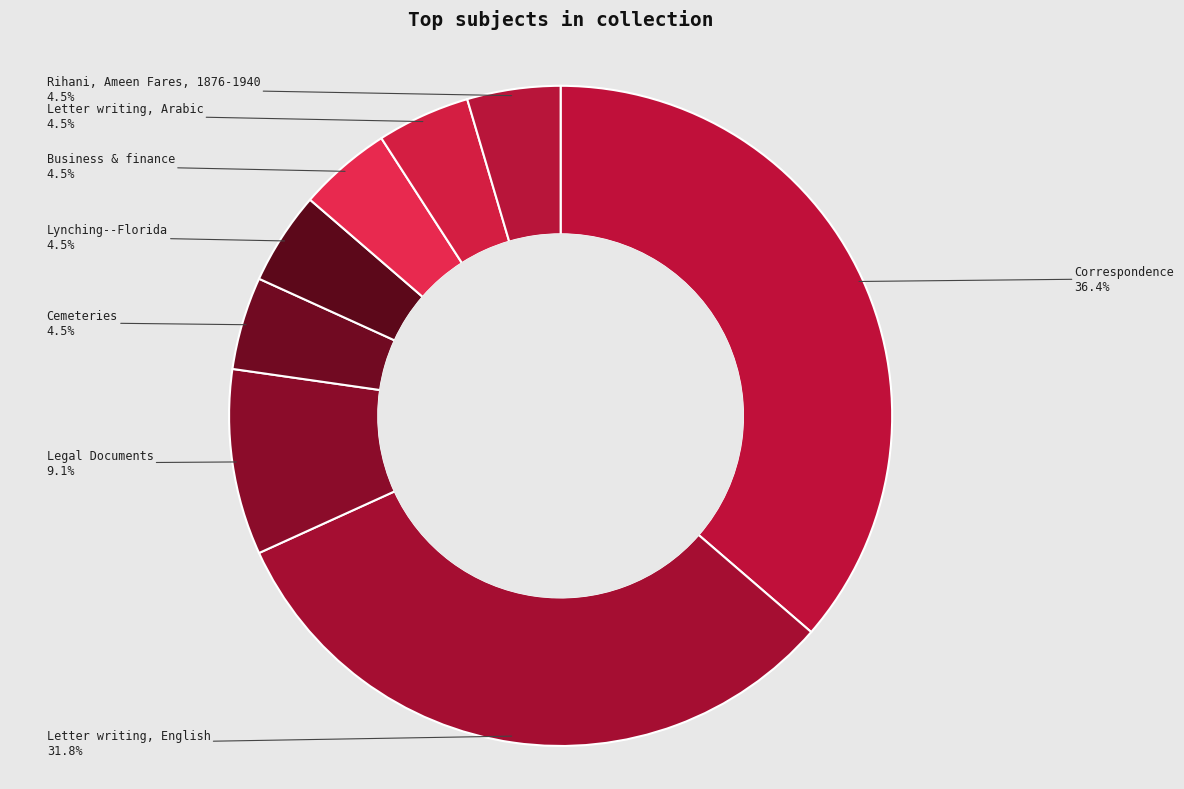

How many slices are in this pie chart?

8